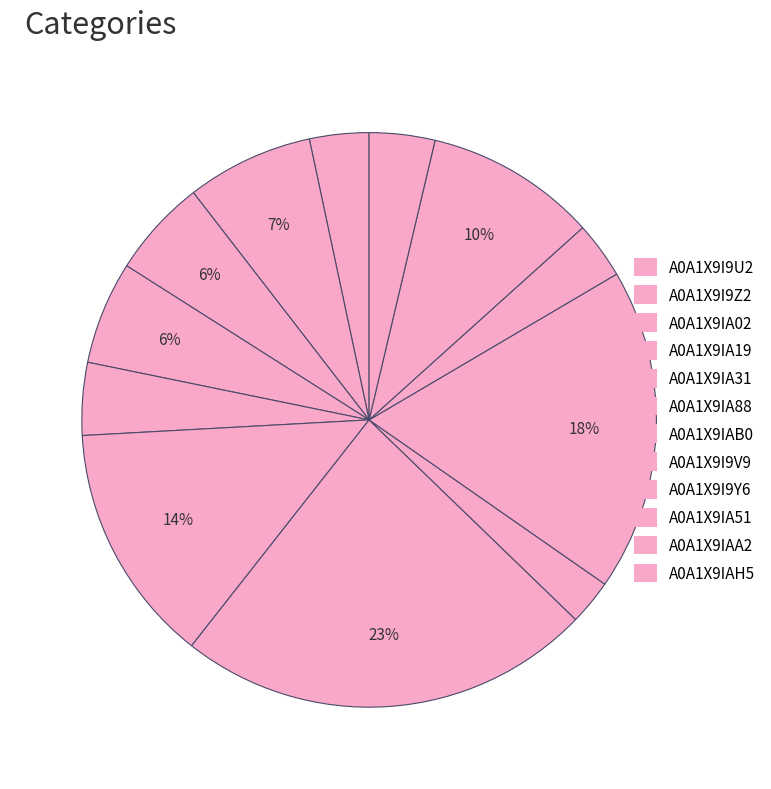

How many slices are in this pie chart?

12